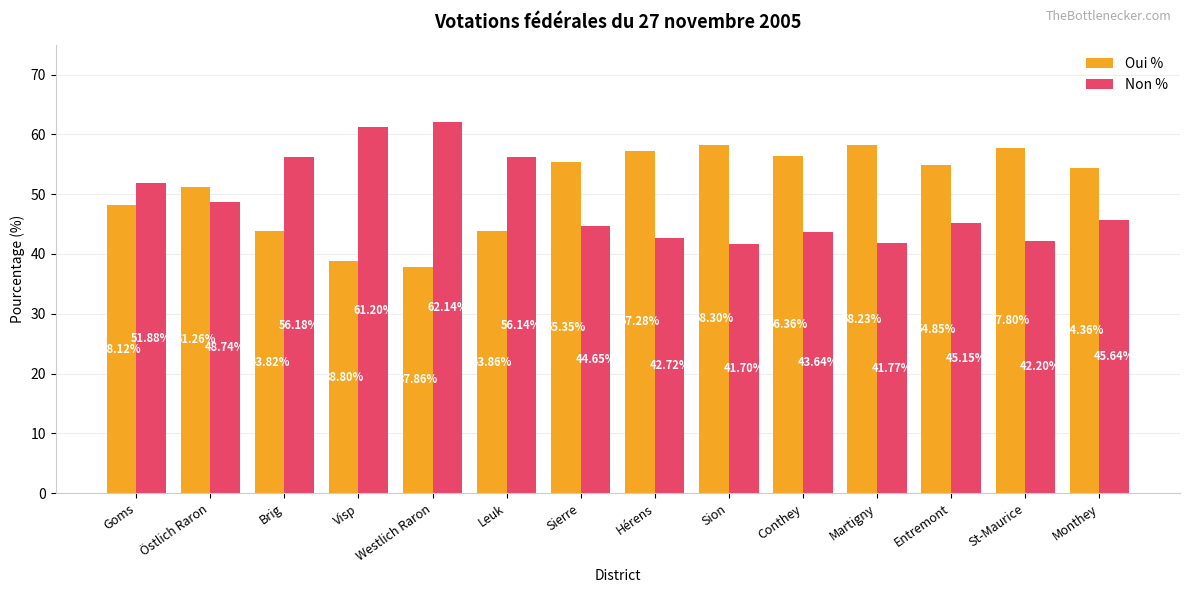

What is the highest value of the Oui % series?

58.3